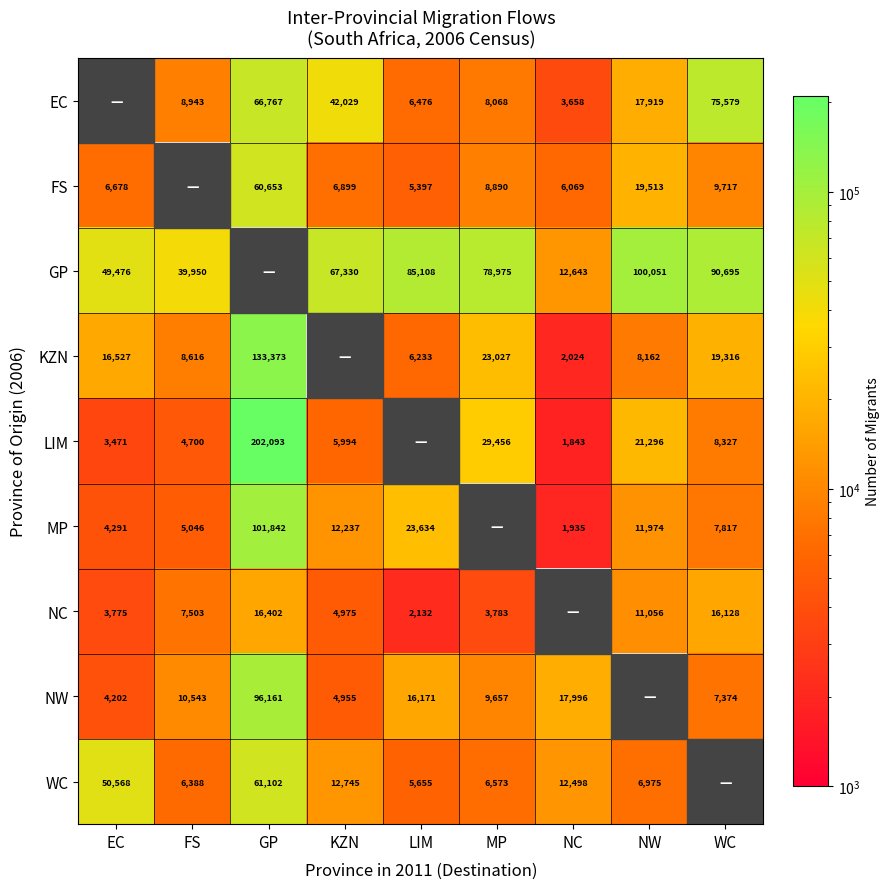

What is the sum of the MP values at NW and LIM?

35608